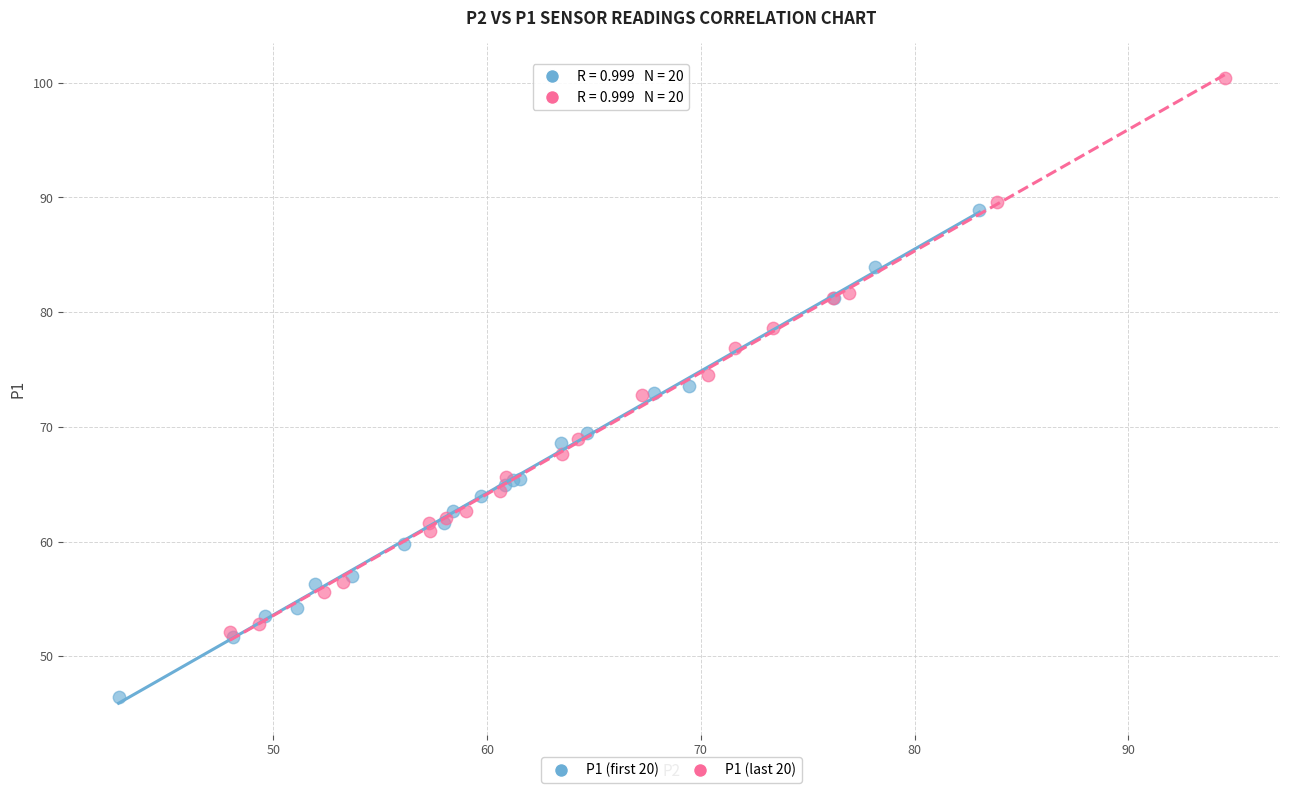

Which series contains the highest Y value?

P1 (last 20)